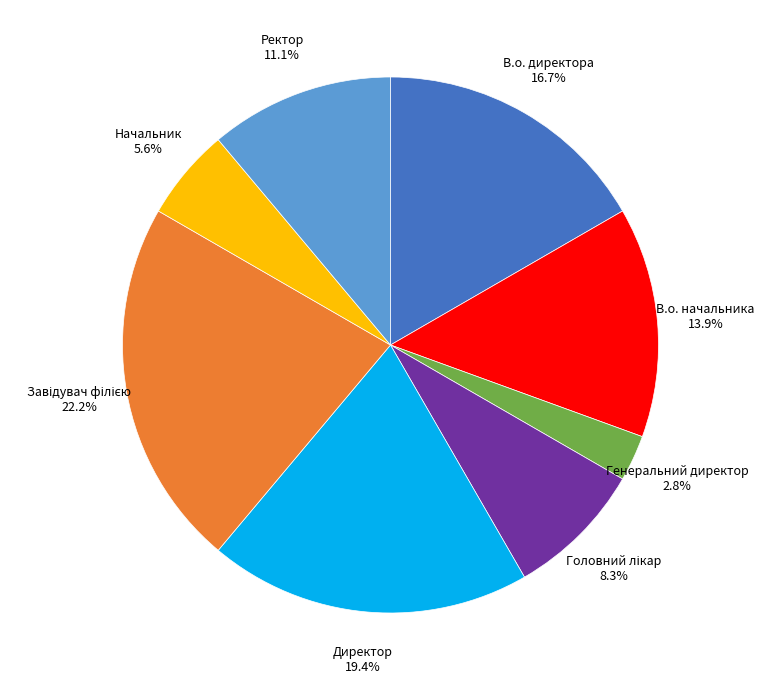

What is the total percentage of Ректор and Начальник?

16.7%